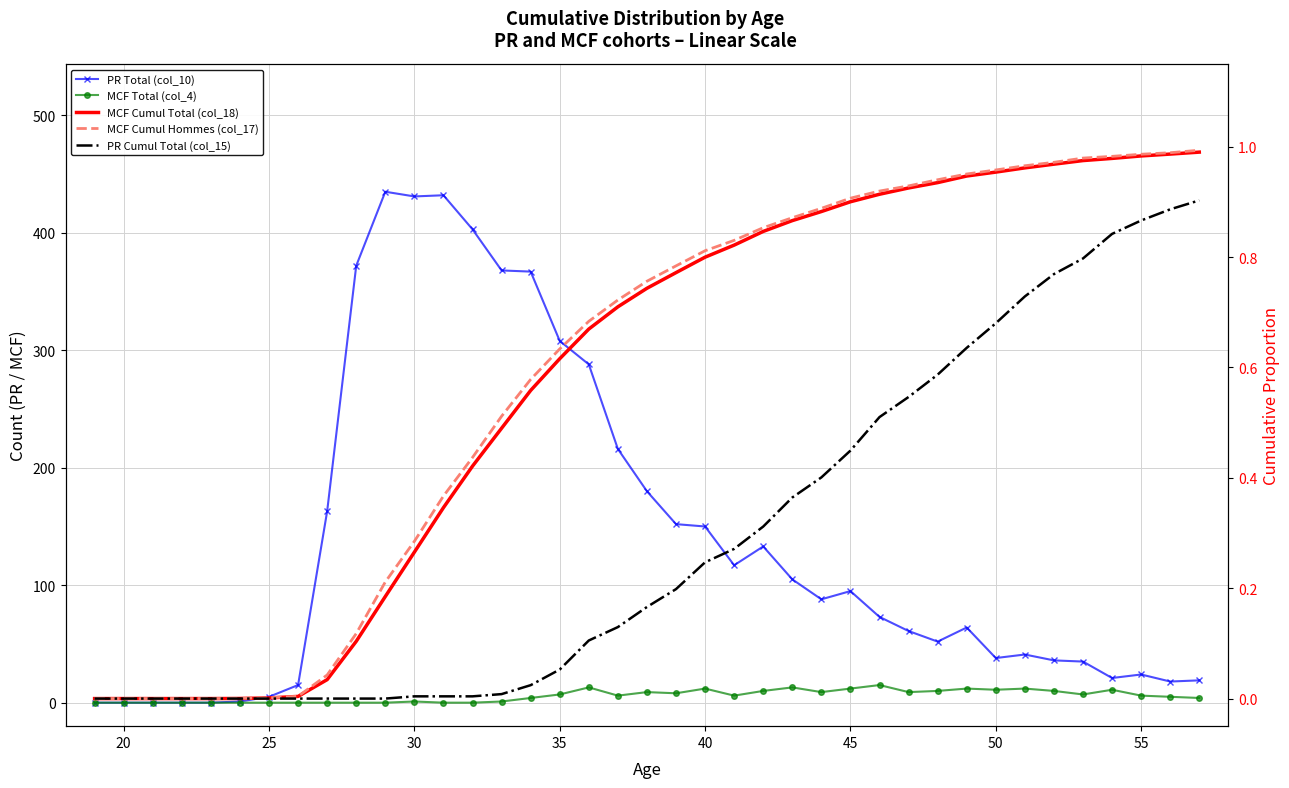

How many positive values does the PR Cumul Total (col_15) series have?

28